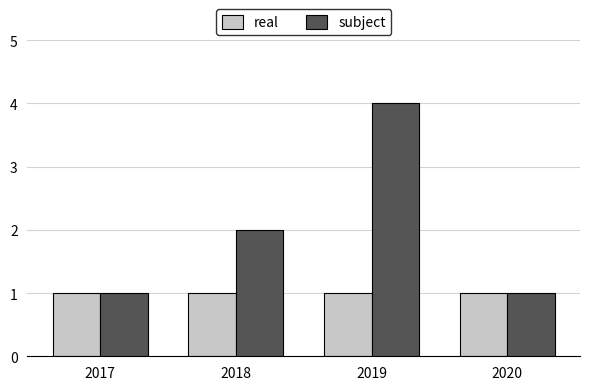

At which category does the chart reach its peak across all series?

2019